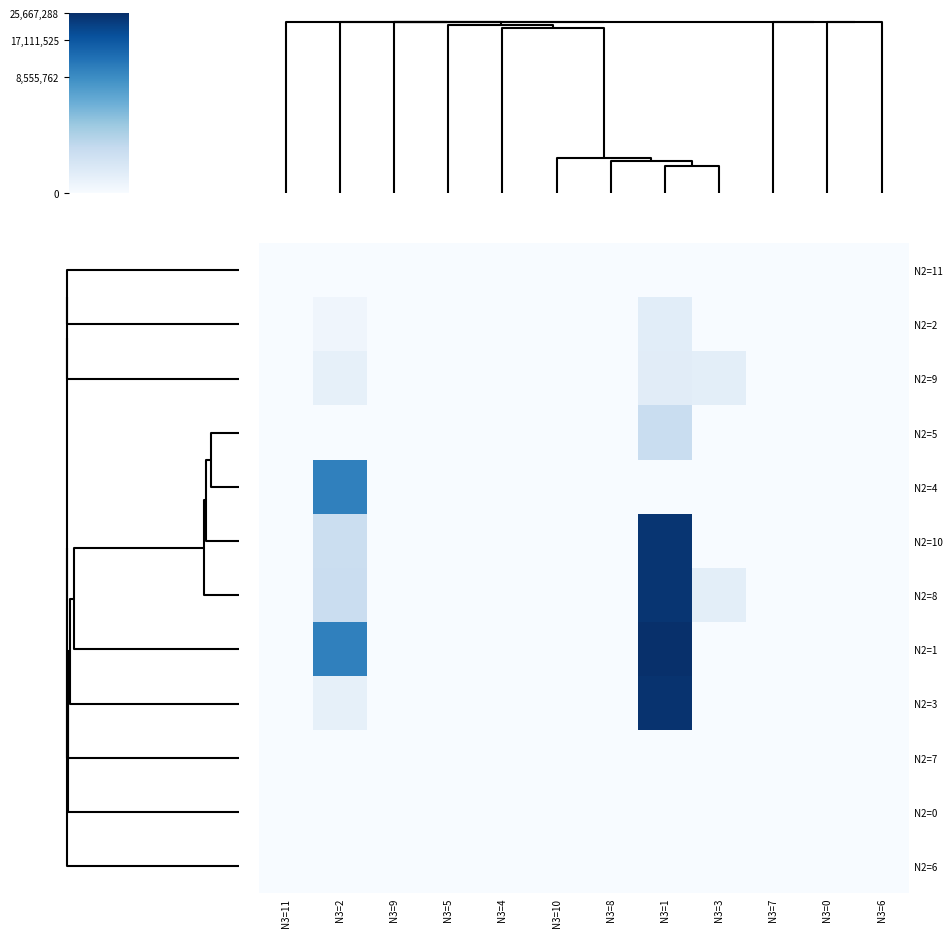

How many categories are shown in the chart?

12